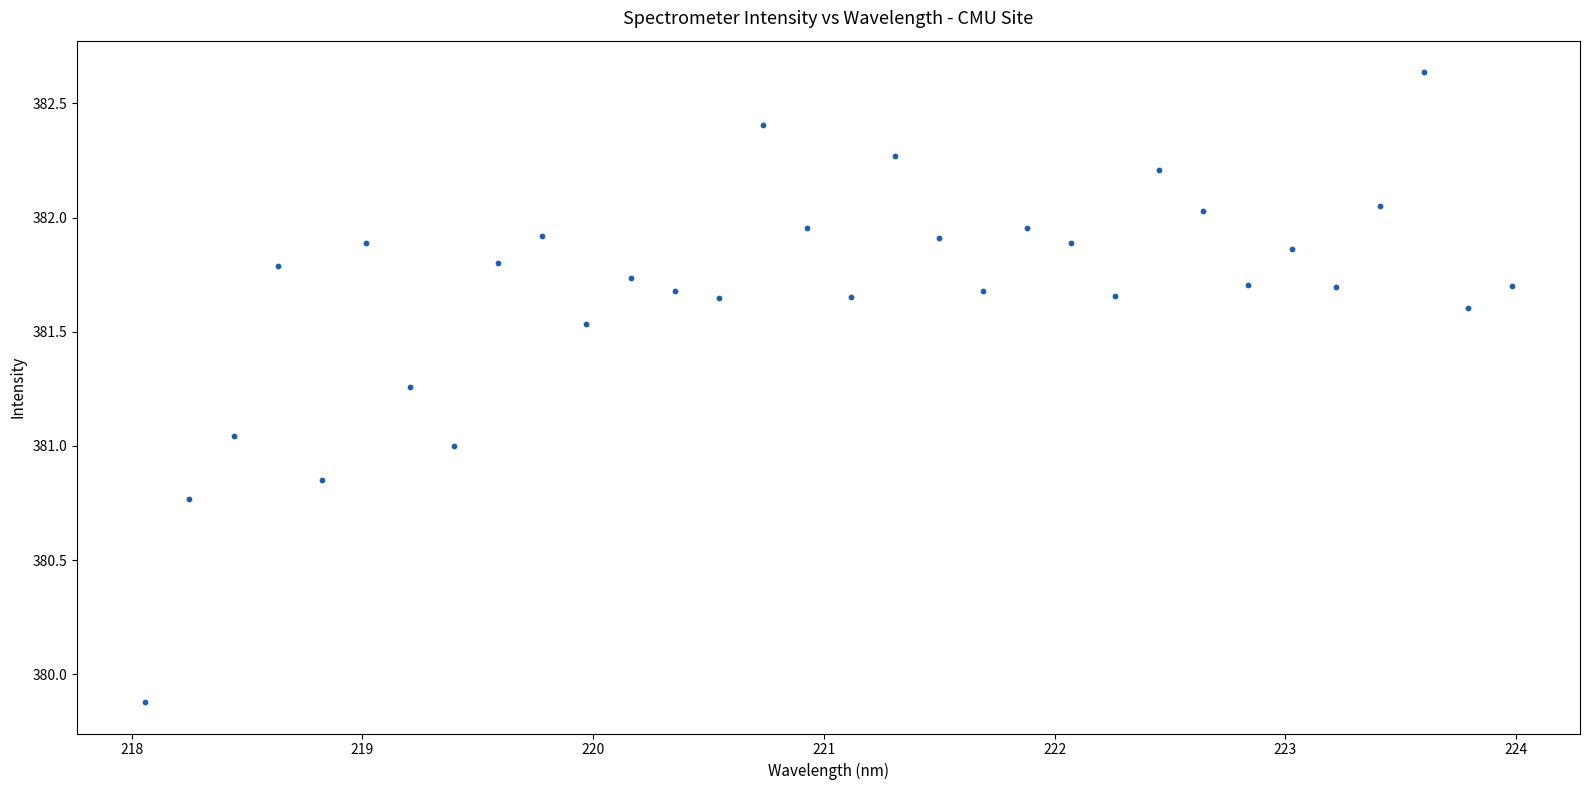

What is the range of X values (max minus min)?

5.9